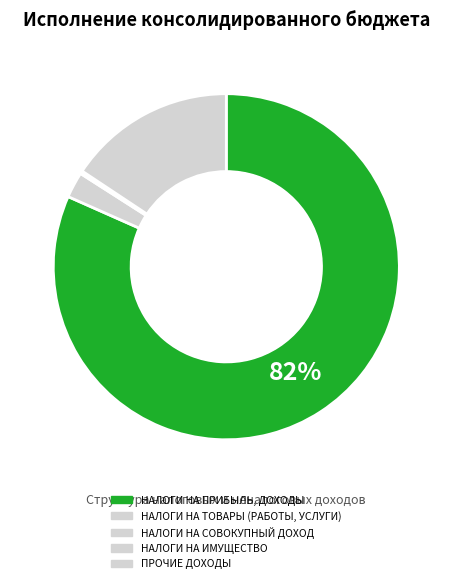

The НАЛОГИ НА ТОВАРЫ (РАБОТЫ, УСЛУГИ) slice represents 12% of the pie. True or false?

False